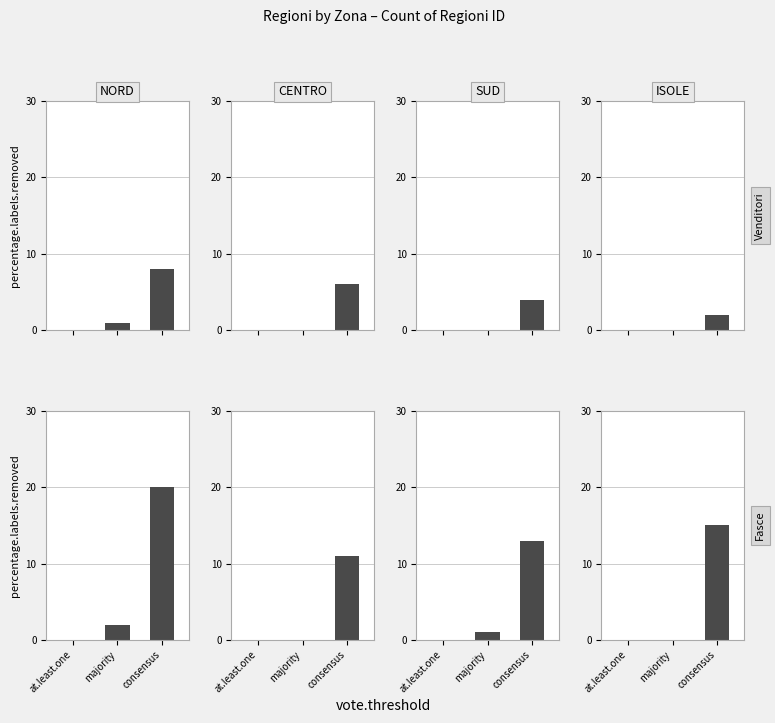

Count the number of categories in the chart.

3